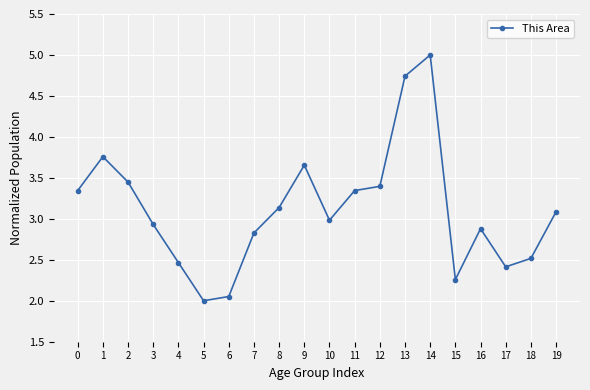

What is the maximum value shown in the chart?

5.0